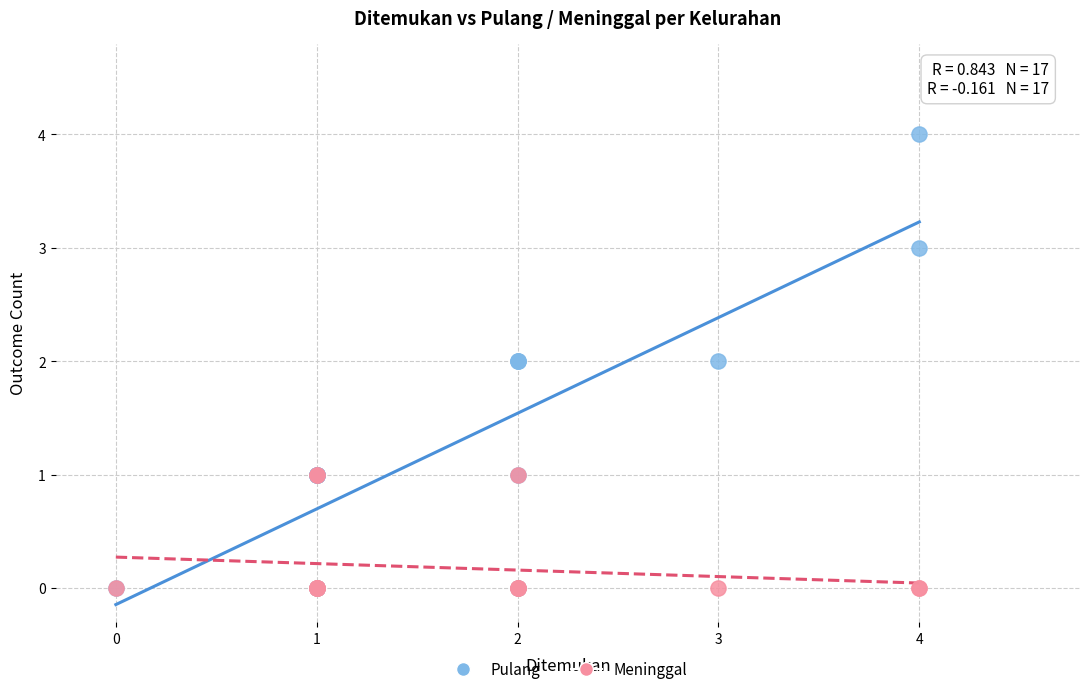

What are all the series names shown in the legend?

Pulang, Meninggal